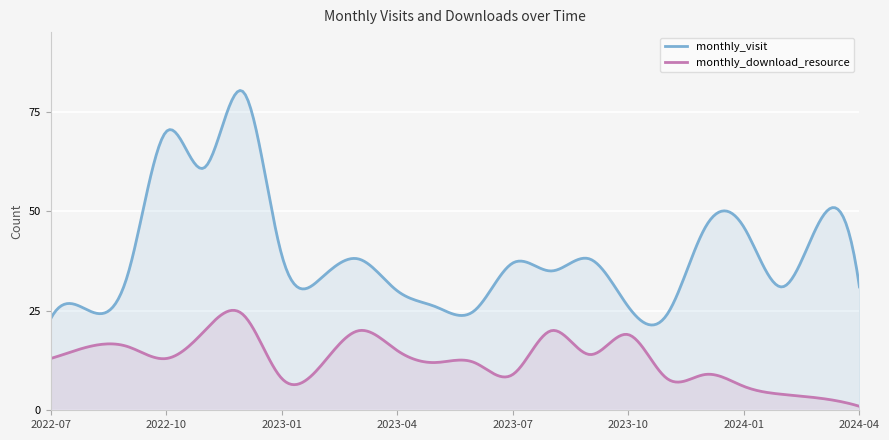

What is the difference between the maximum and second lowest values in the monthly_download_resource series?

23.9